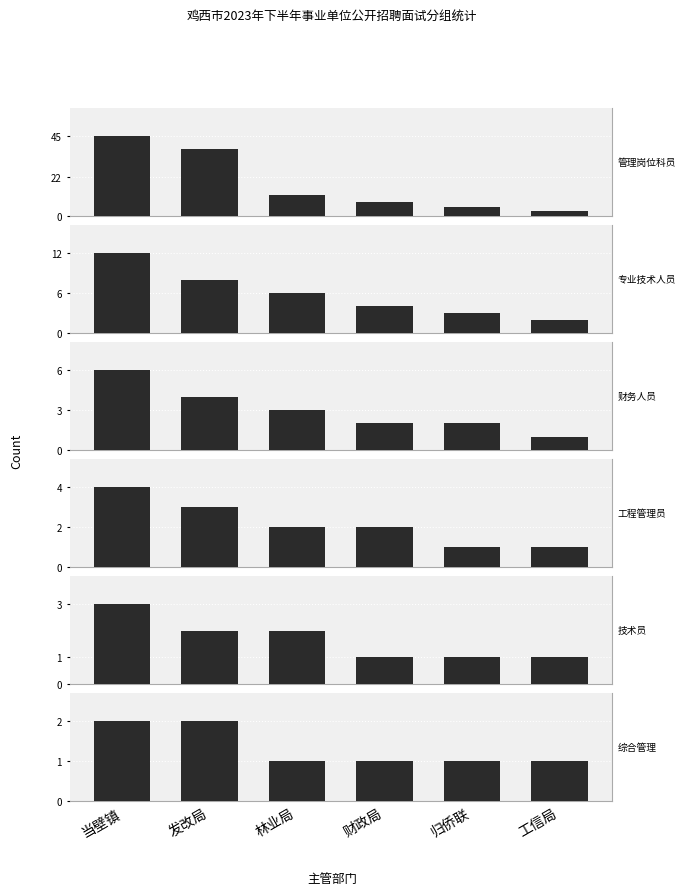

How many categories are shown in the chart?

6